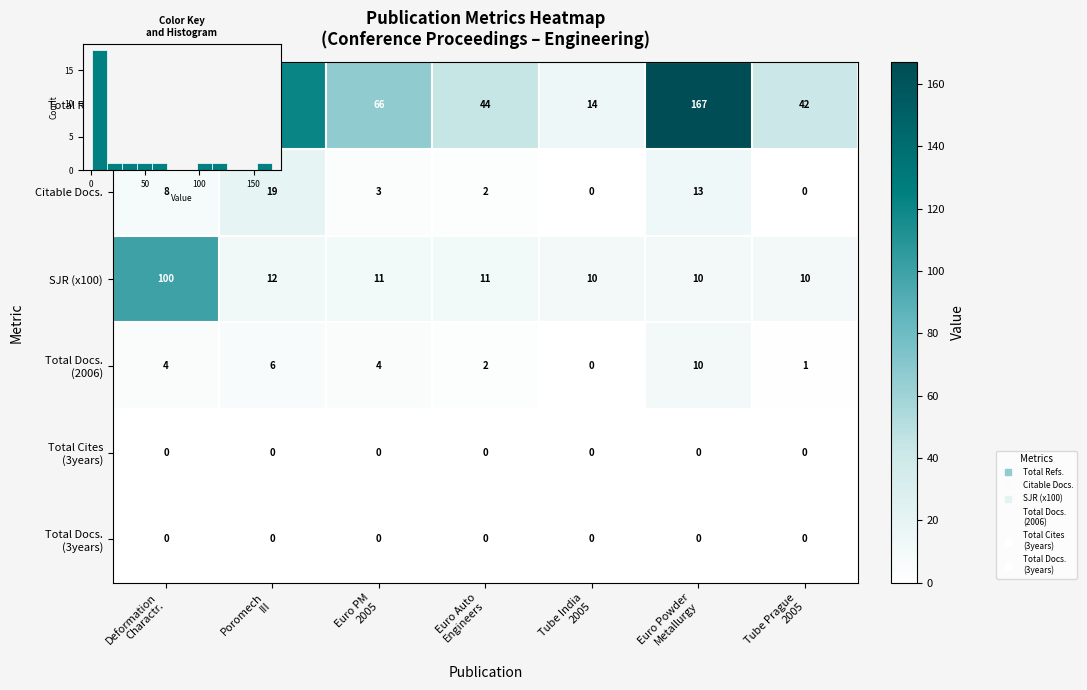

At which label is Total Cites (3years) closest to 0?

Deformation Charactr.